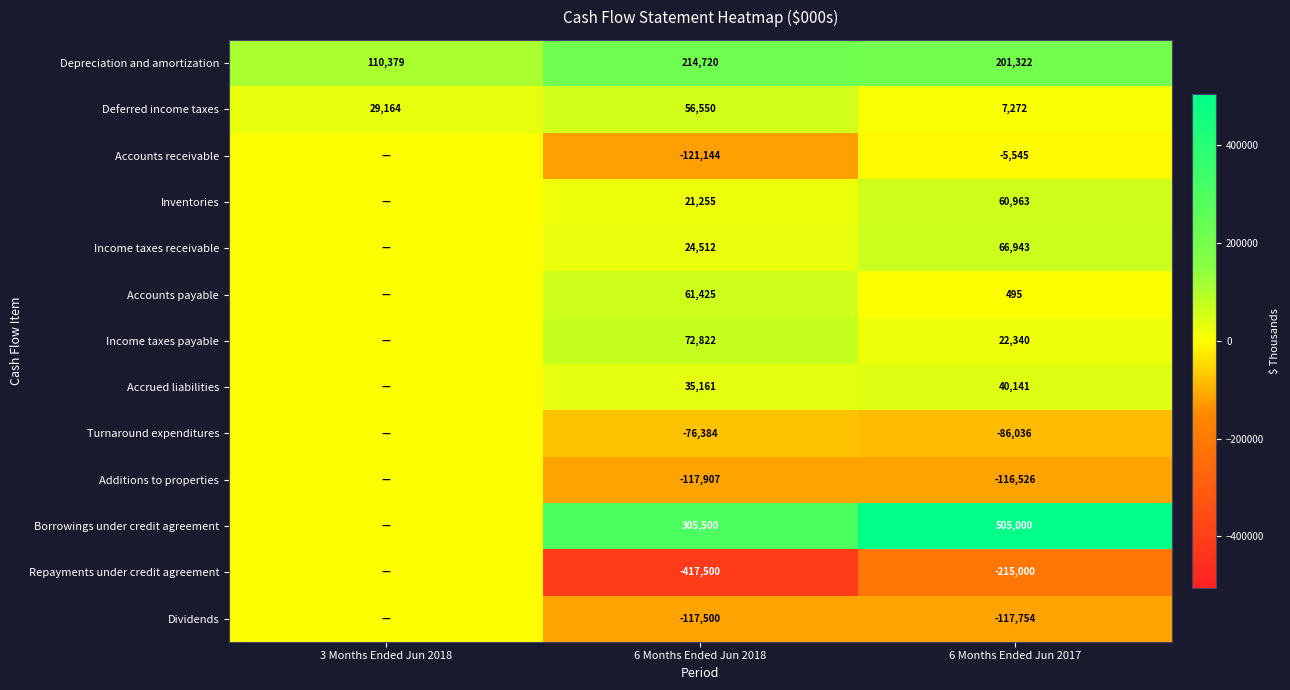

What is the spread (max minus min) of values at 6 Months Ended Jun 2018?

723000